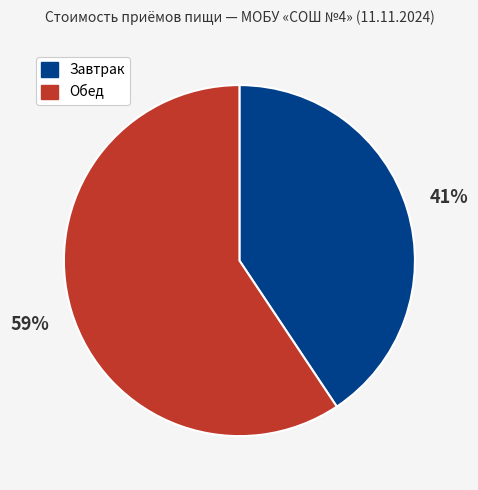

Count the number of slices in the pie.

2